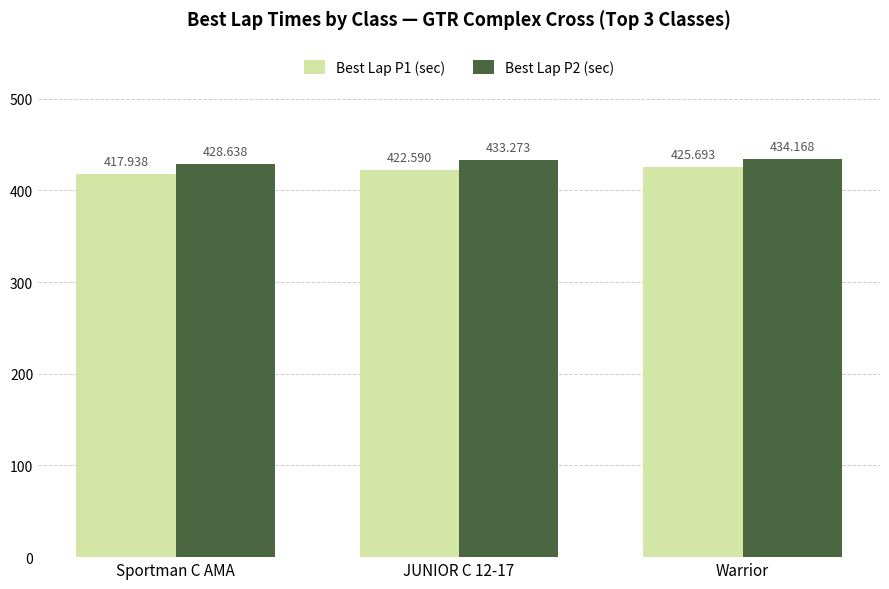

Reading left to right, list all the values displayed in this chart.

Best Lap P1 (sec): 417.9	422.6	425.7
Best Lap P2 (sec): 428.6	433.3	434.2